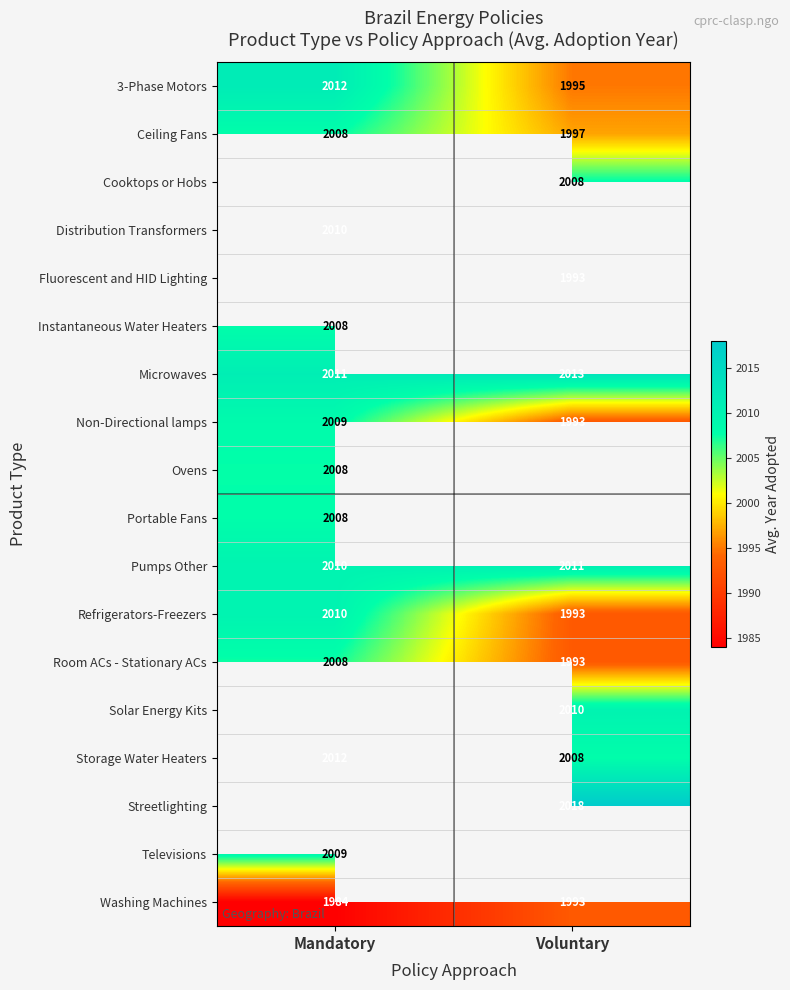

Between Mandatory and Voluntary, which is larger?

Mandatory